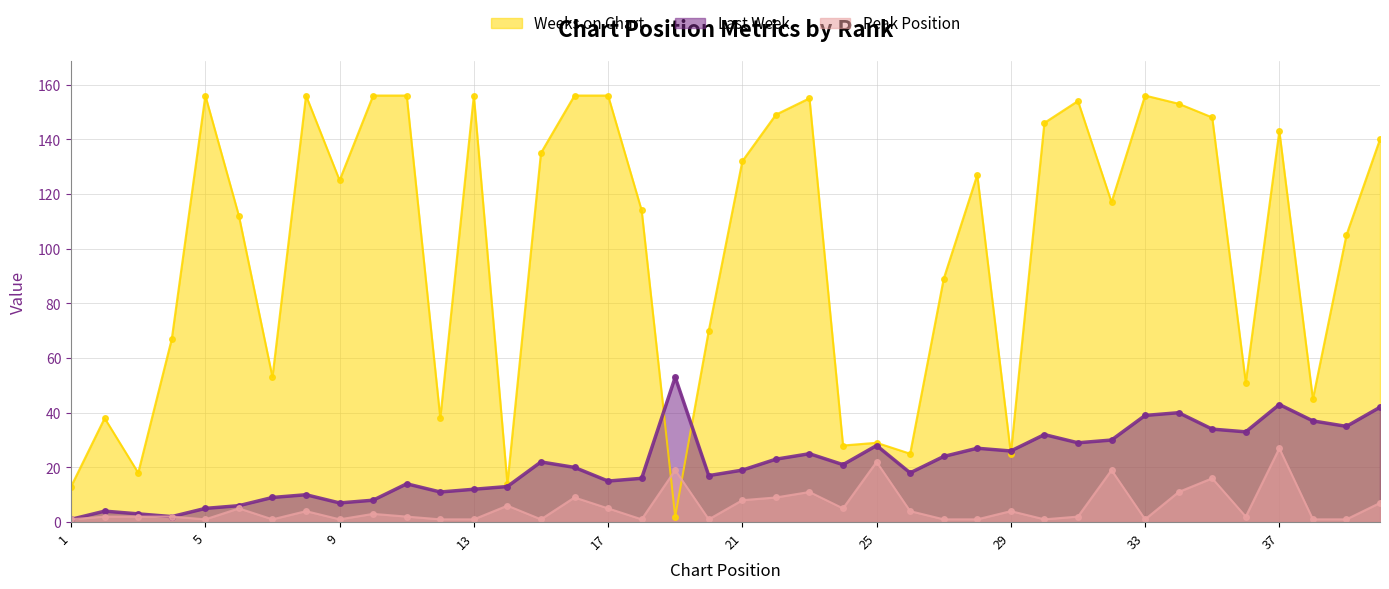

What is the difference between the Last Week values at 3 and 21?

16